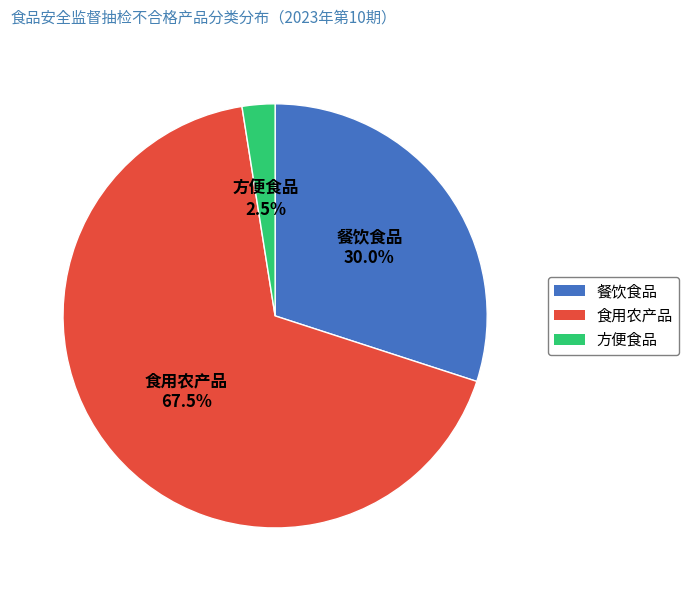

To the nearest percent, what is the difference between the largest and smallest slice percentages?

65%